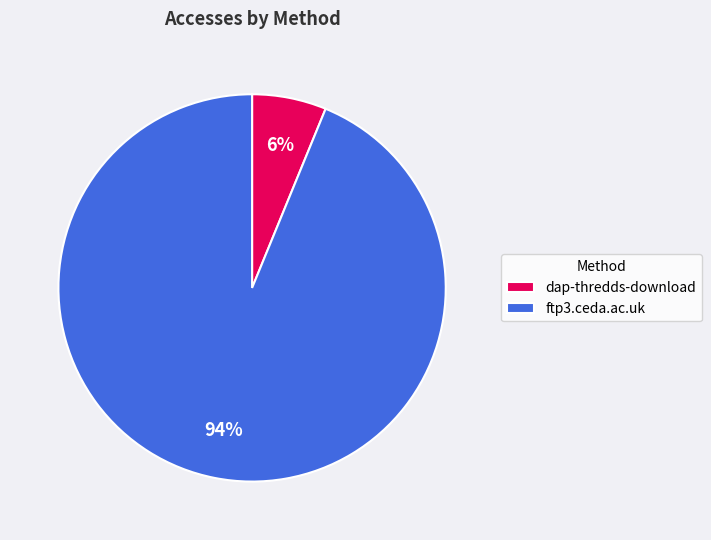

Which has a higher value, ftp3.ceda.ac.uk or dap-thredds-download?

ftp3.ceda.ac.uk